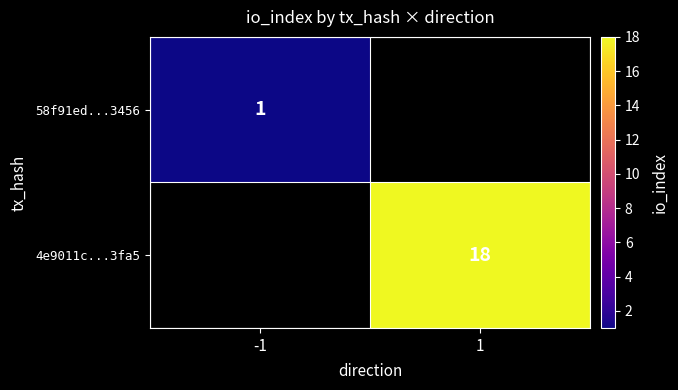

At which category does the chart reach its minimum across all series?

-1